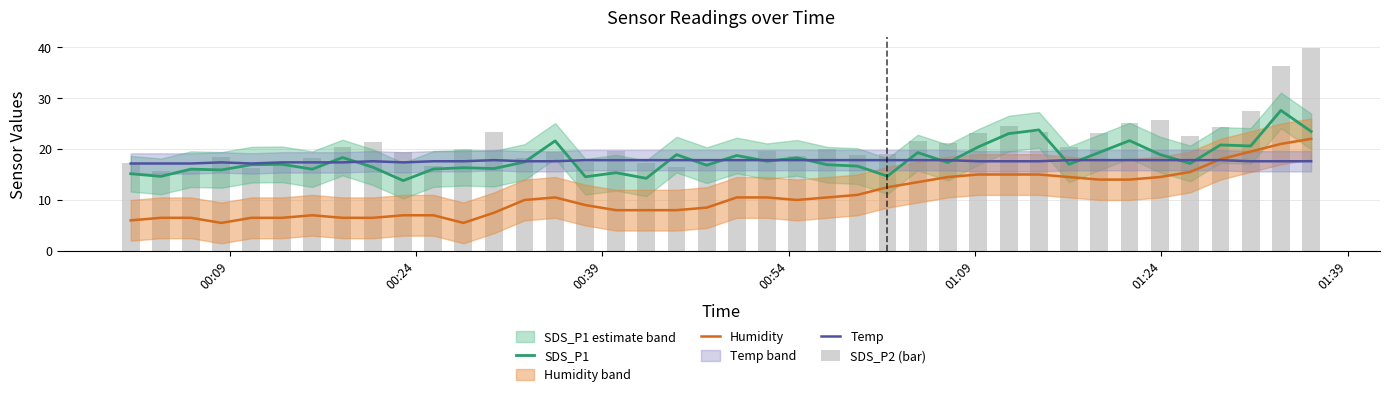

What is the minimum value for SDS_P1?

13.8